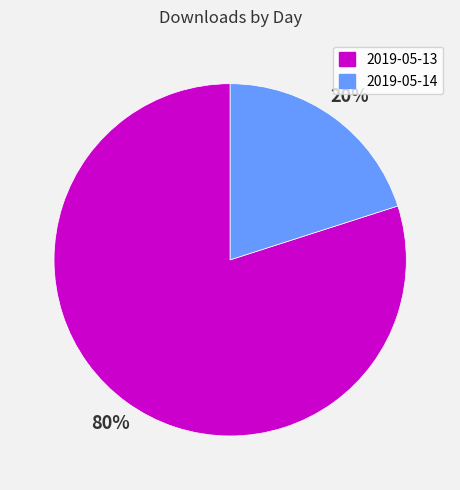

Count the number of slices in the pie.

2